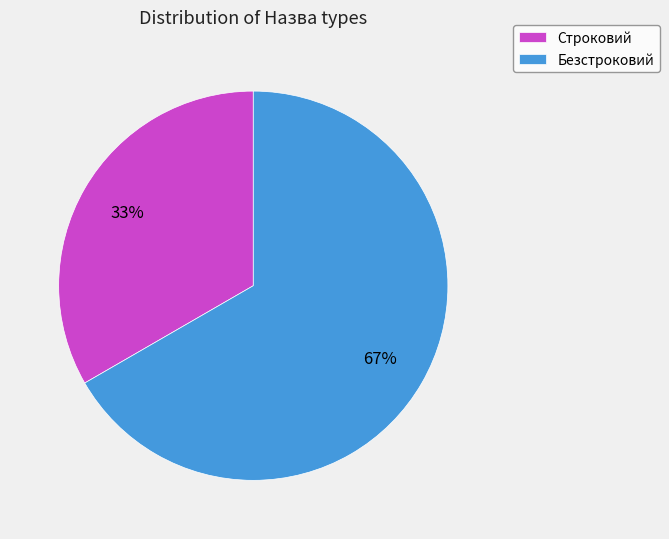

To the nearest percent, what is the combined percentage of Строковий and Безстроковий?

100%